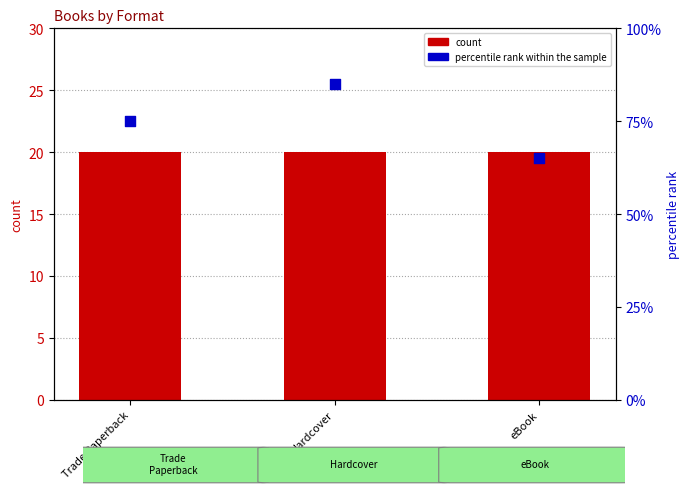

What are all the series names shown in the legend?

count, percentile rank within the sample